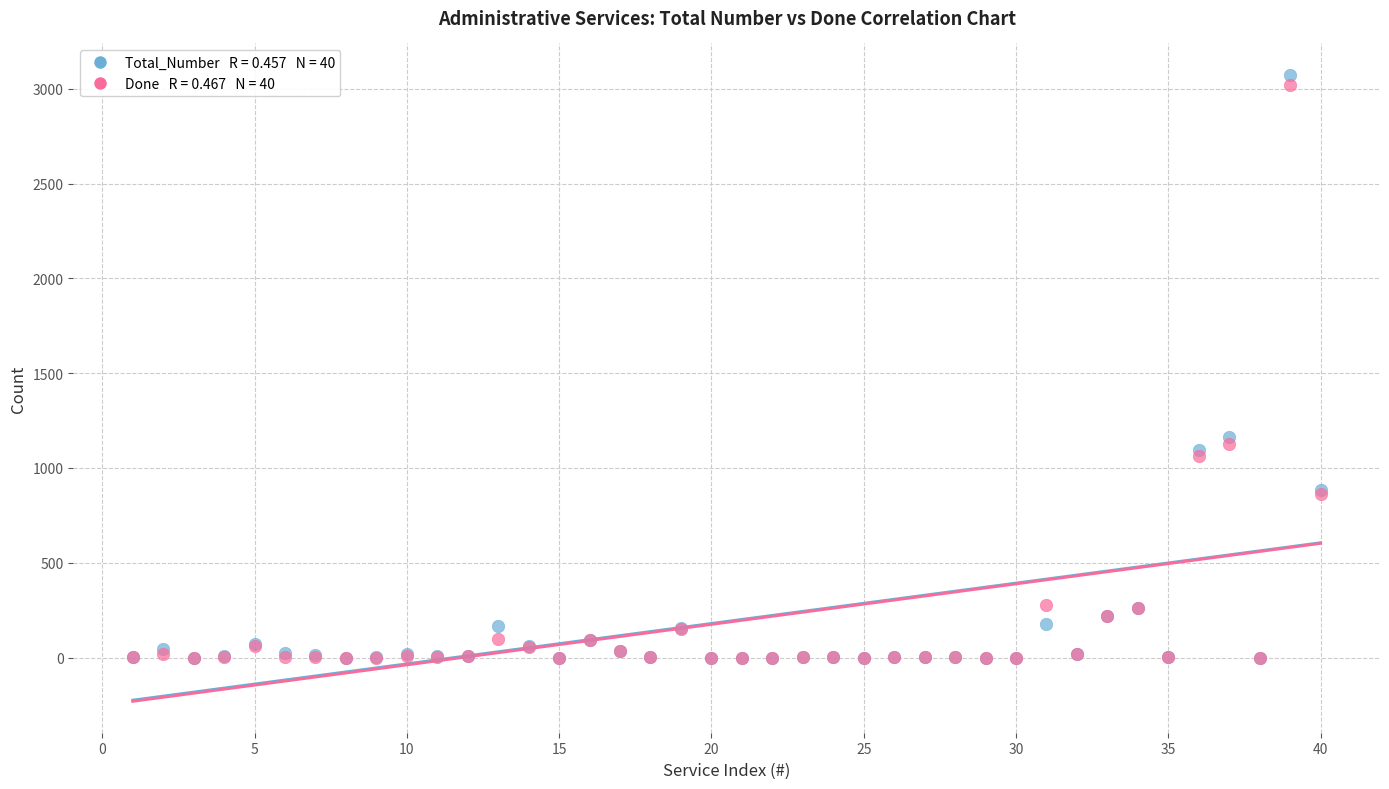

Across all series, what Y value is closest to 1537?

1165